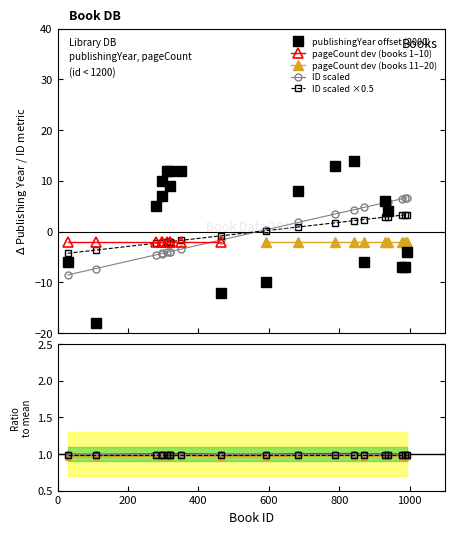

At how many categories does at least one series exceed 5?

5